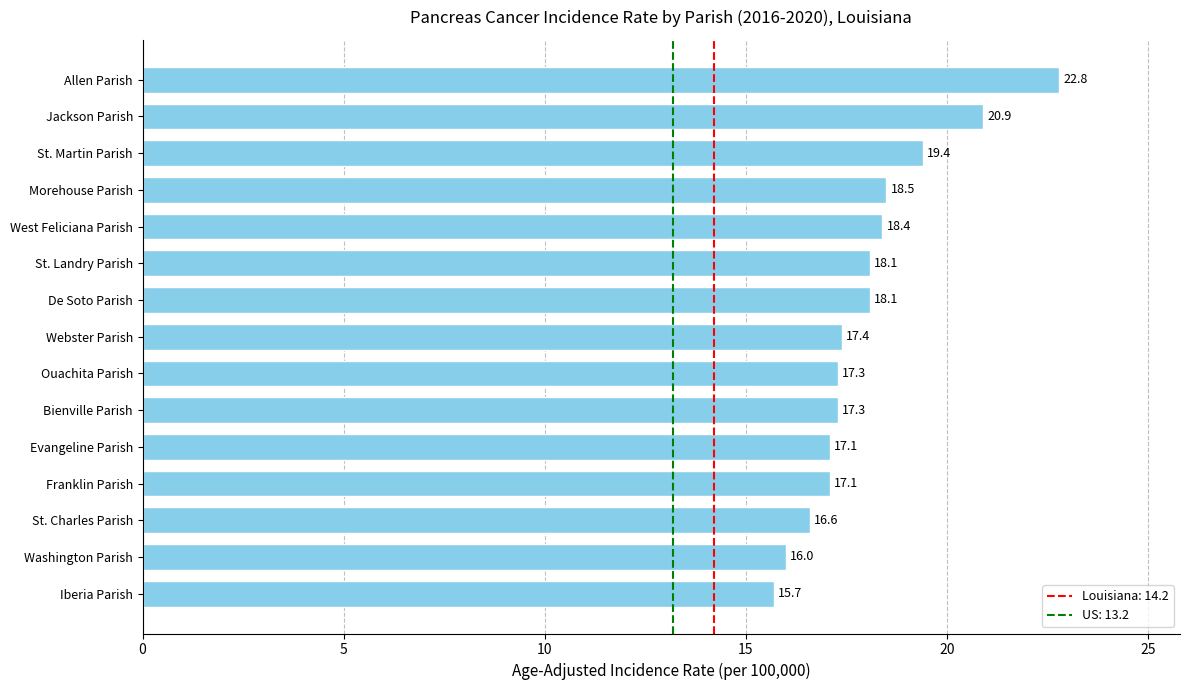

What is the greatest value displayed?

22.8